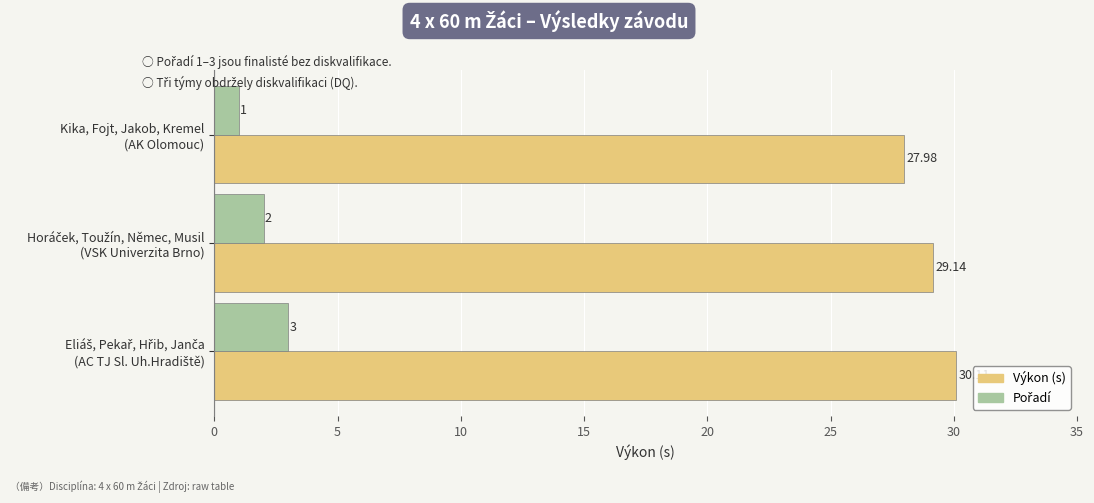

Which series has the largest total across all categories?

Výkon (s)